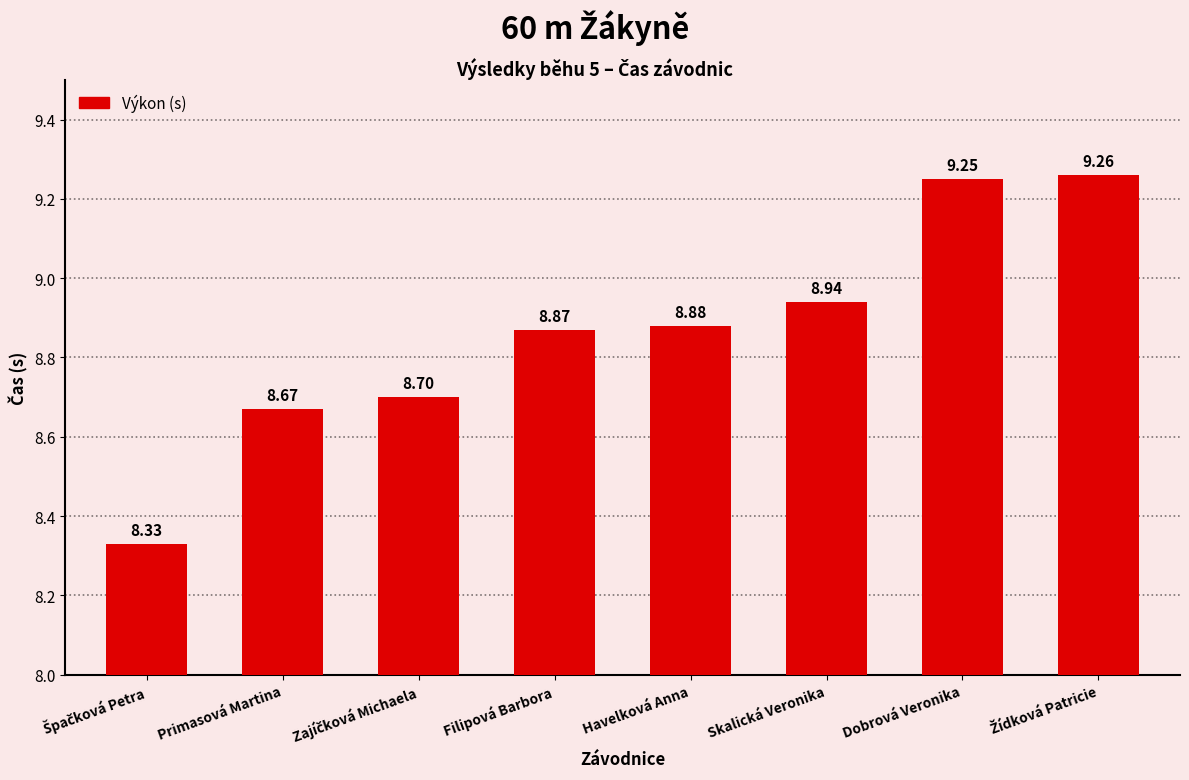

What is the label of the 7th bar from the left?

Dobrová Veronika